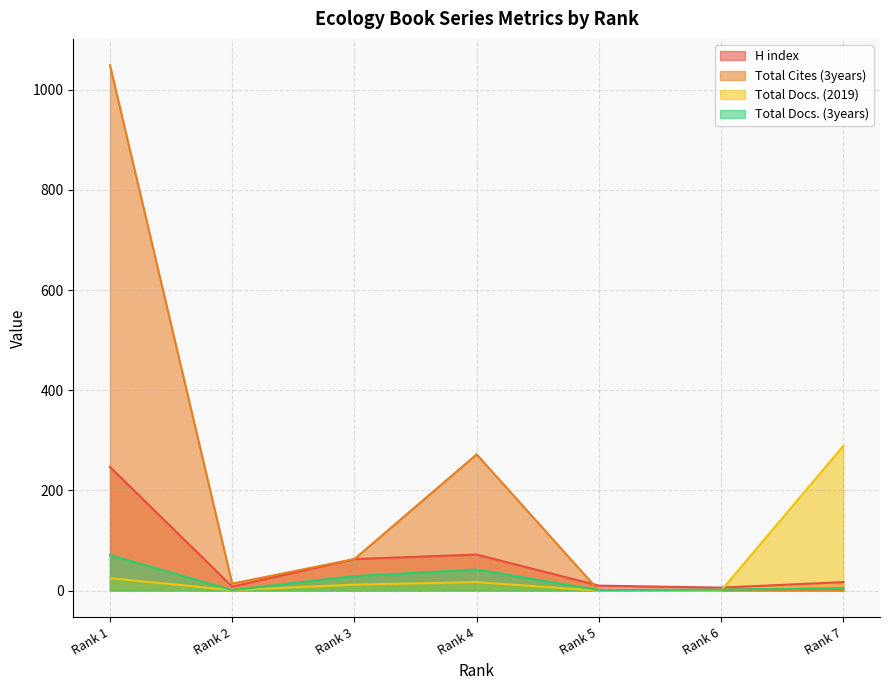

Where does the H index series first go above 17?

Rank 1